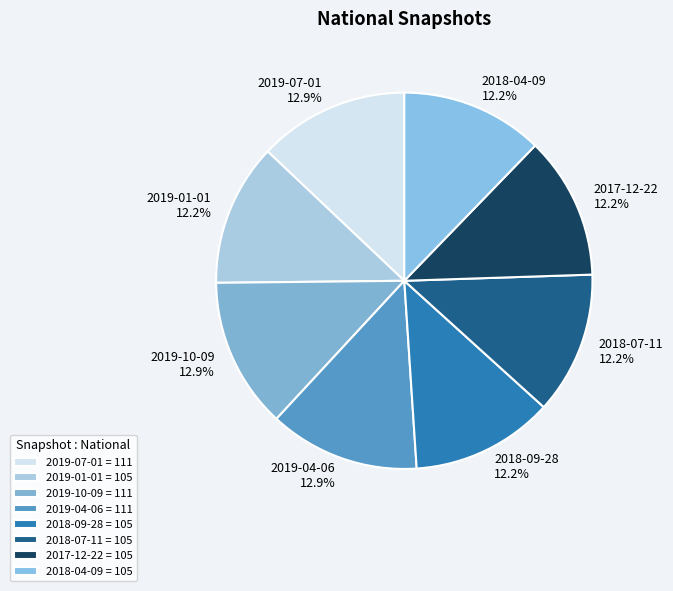

To the nearest percent, what percentage of the pie is 2017-12-22?

12%